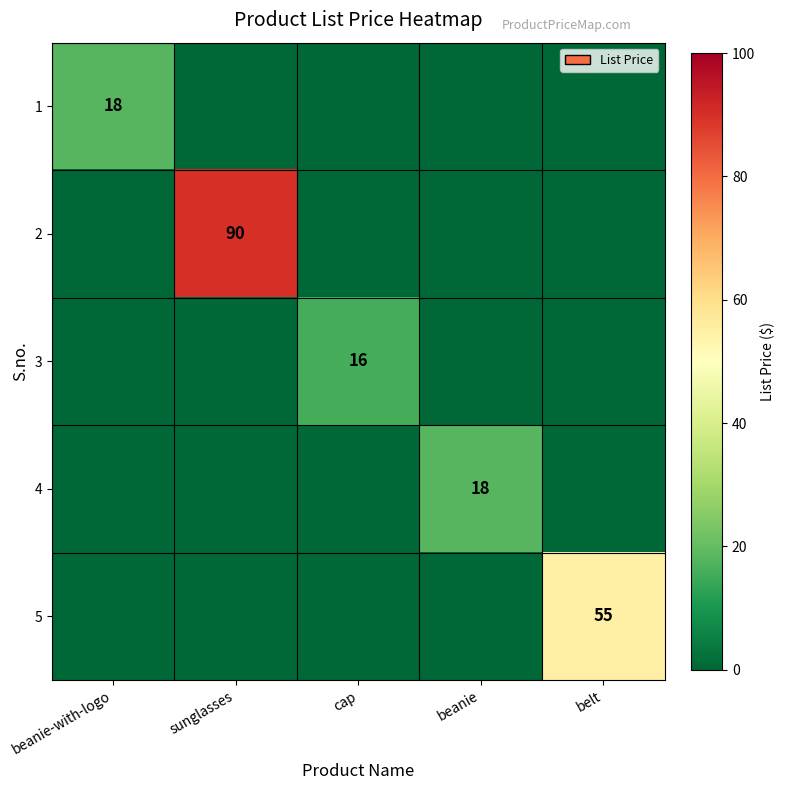

Is it true that 2 equals 90 at sunglasses?

True